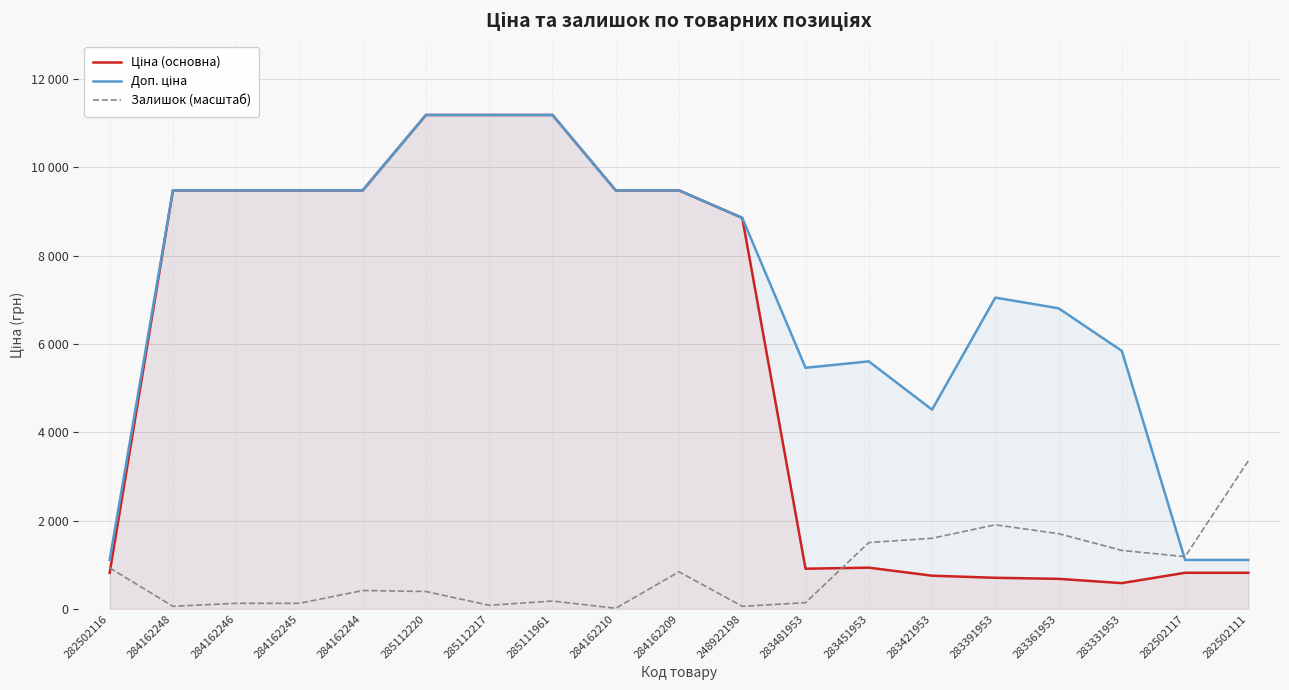

The value of Ціна (основна) at 285111961 is 7422.2. True or false?

False